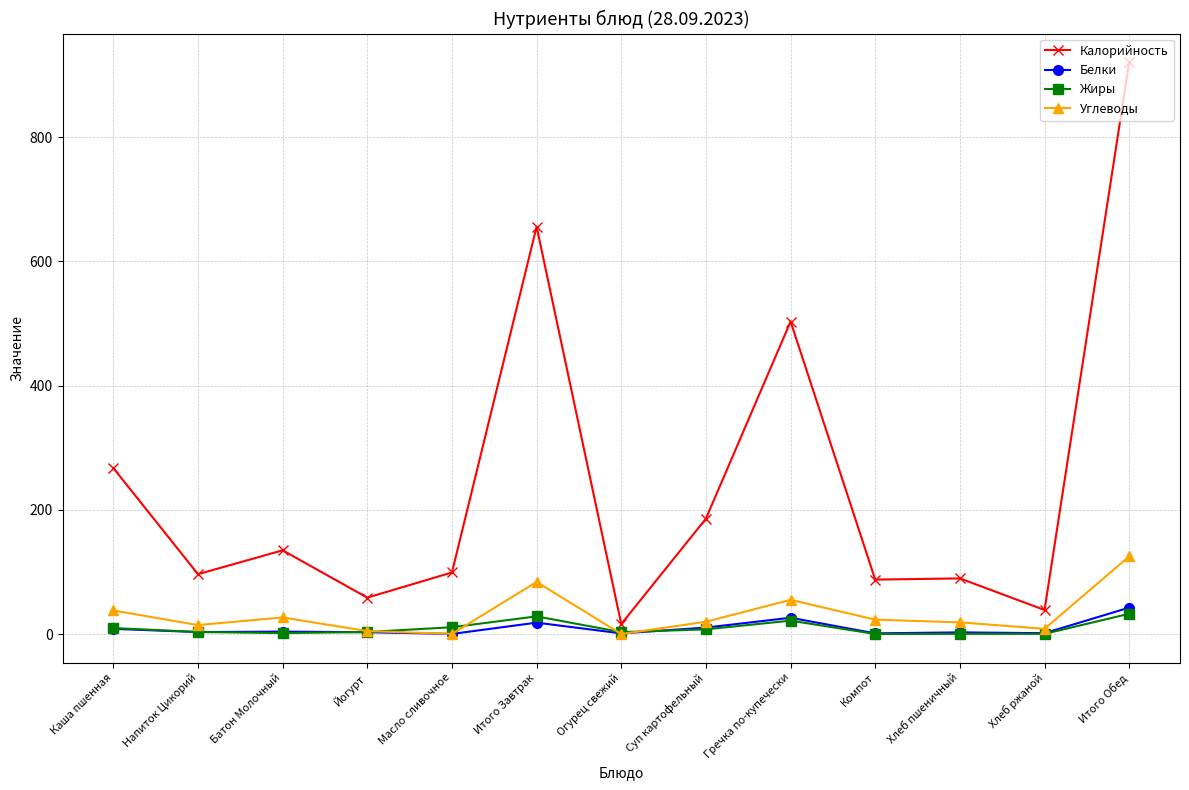

What is the label of the 4th point from the left?

Йогурт